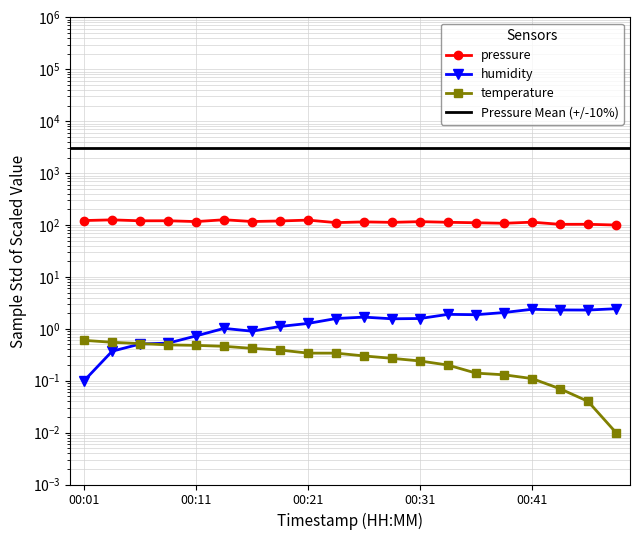

True or false: pressure and humidity intersect in this chart.

False